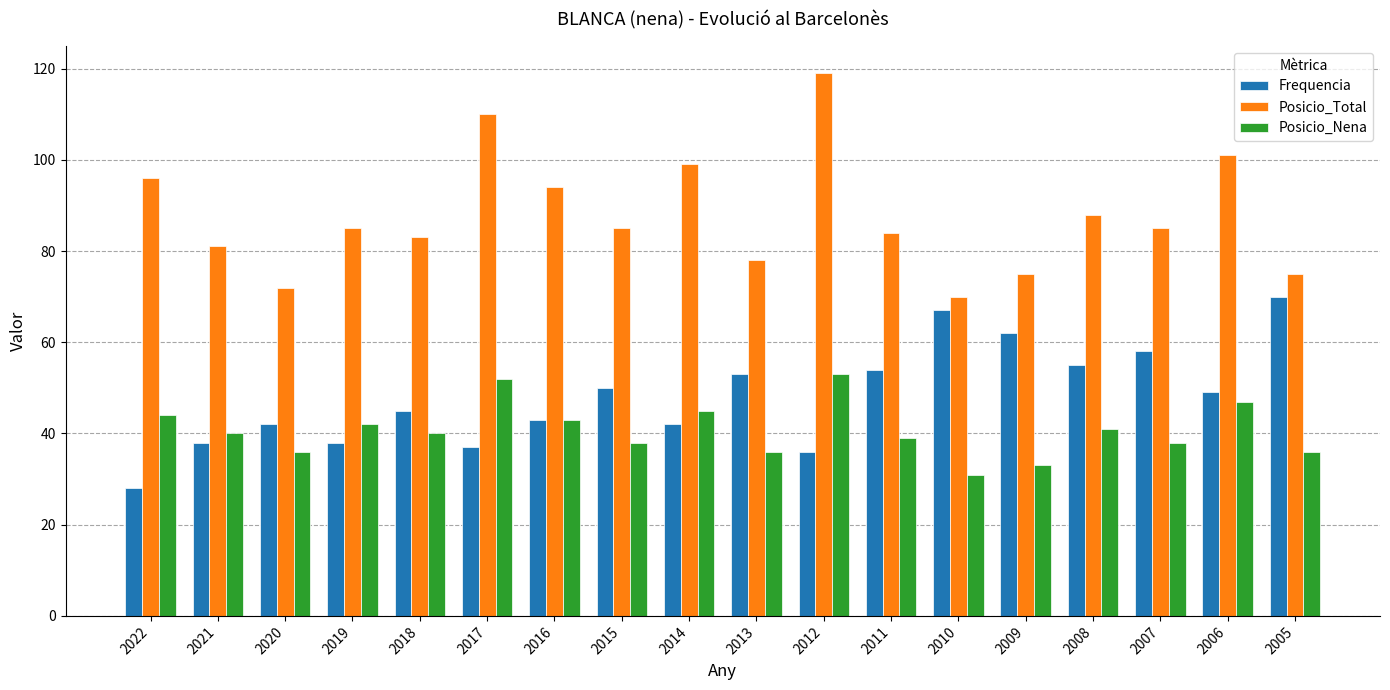

Where does the Posicio_Nena series first go above 40?

2022